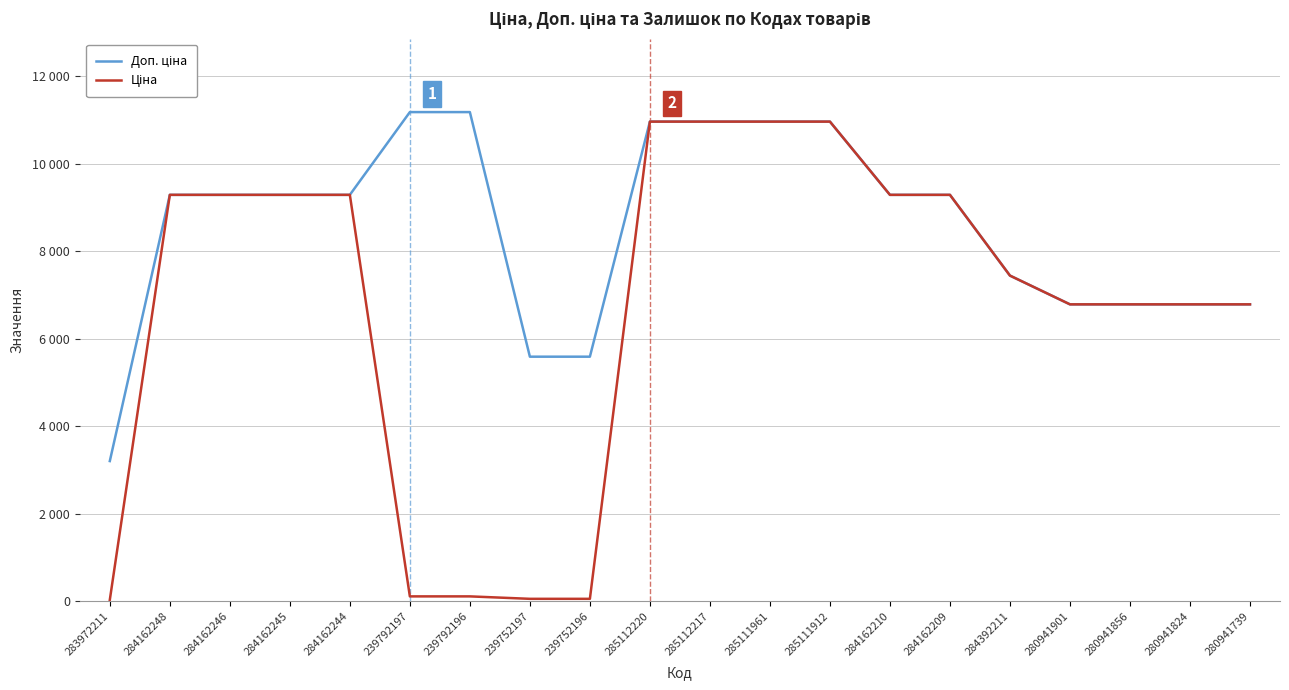

Is this an area chart (filled region under the line)?

No